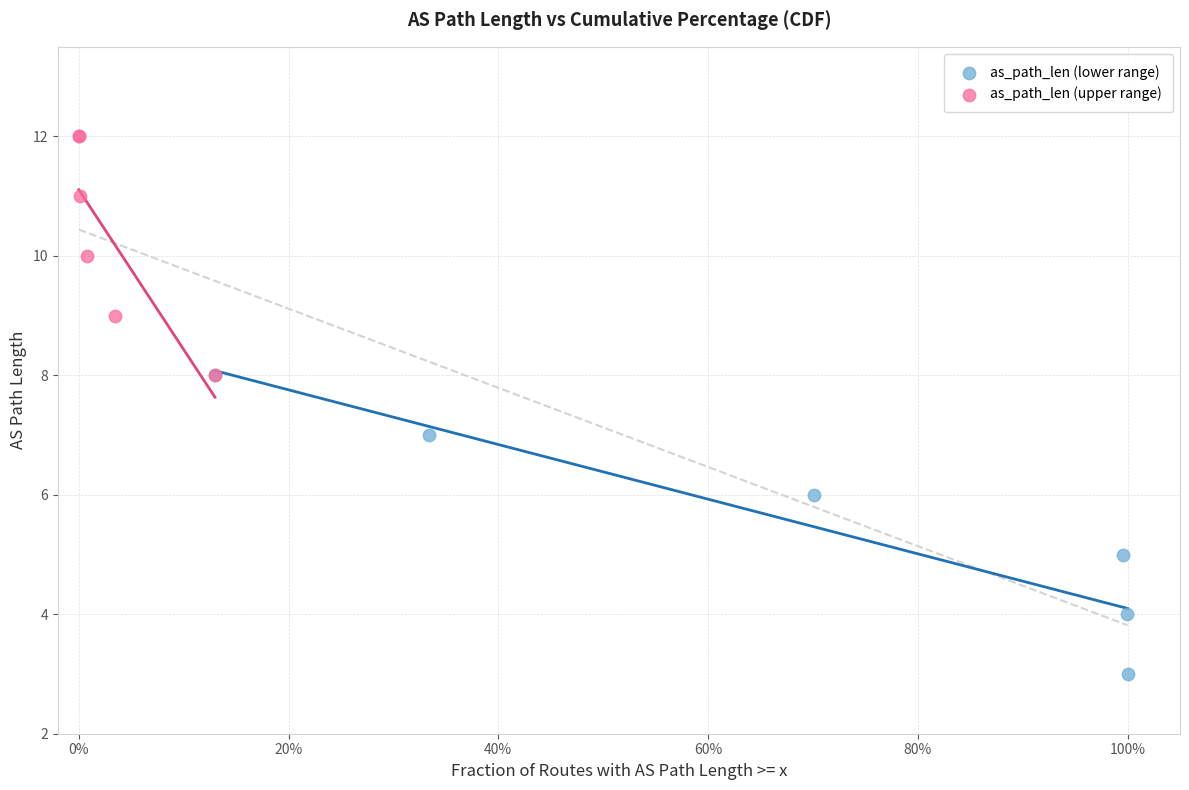

What are all the series names shown in the legend?

as_path_len (lower range), as_path_len (upper range)